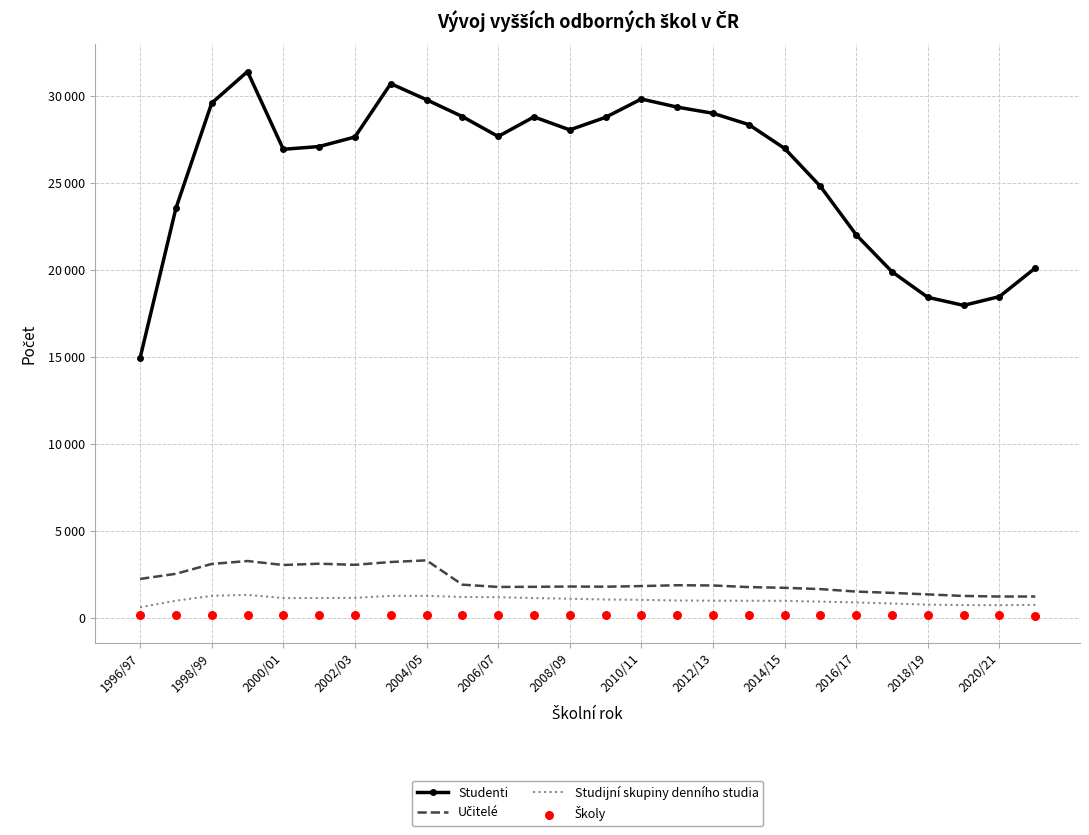

What are all the series names shown in the legend?

Studenti, Učitelé, Studijní skupiny denního studia, Školy